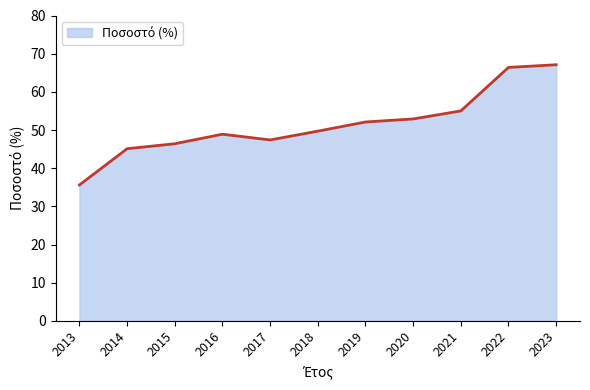

What is the average value?

51.5